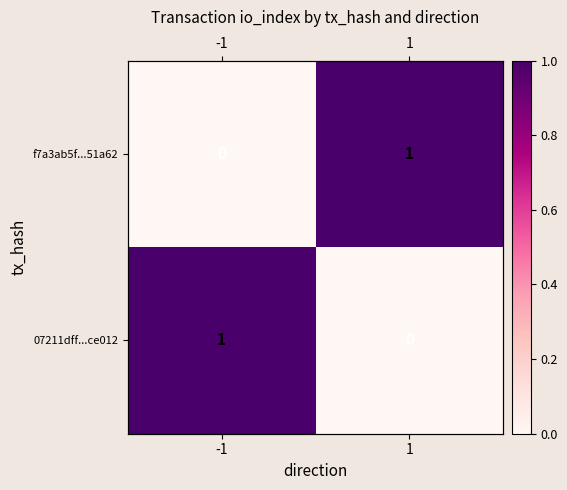

The 07211dff...ce012 series shows 1 at 1. True or false?

False